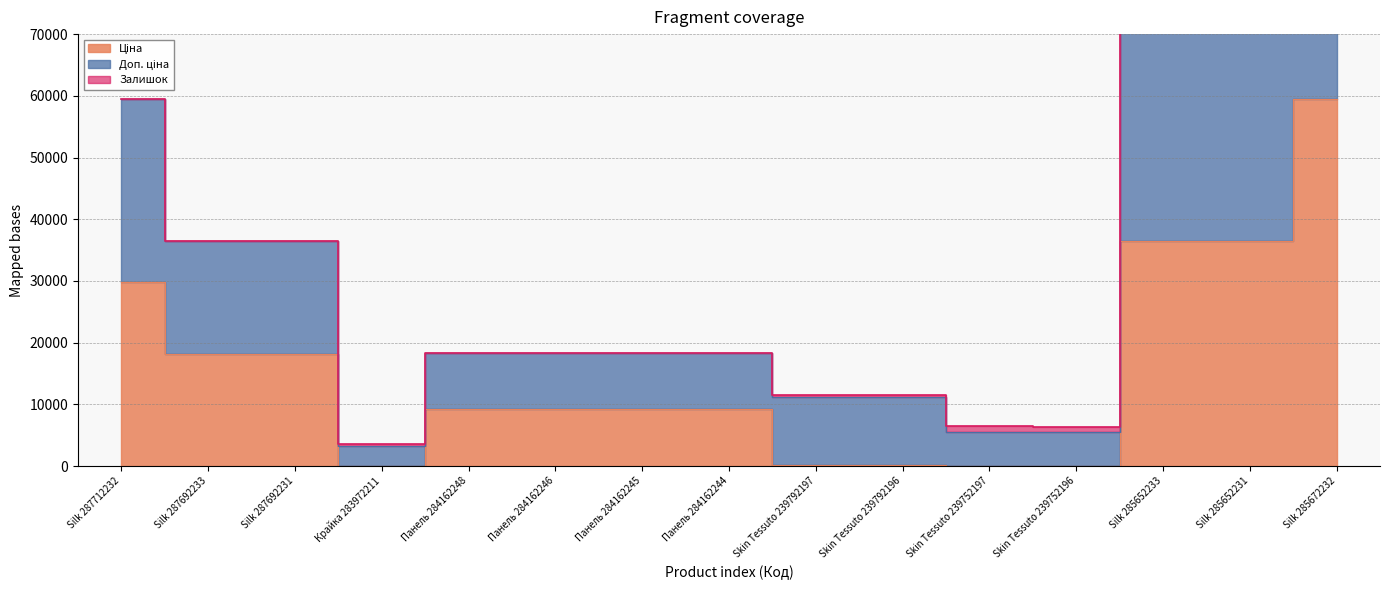

At which category does the chart reach its peak across all series?

Silk 285672232